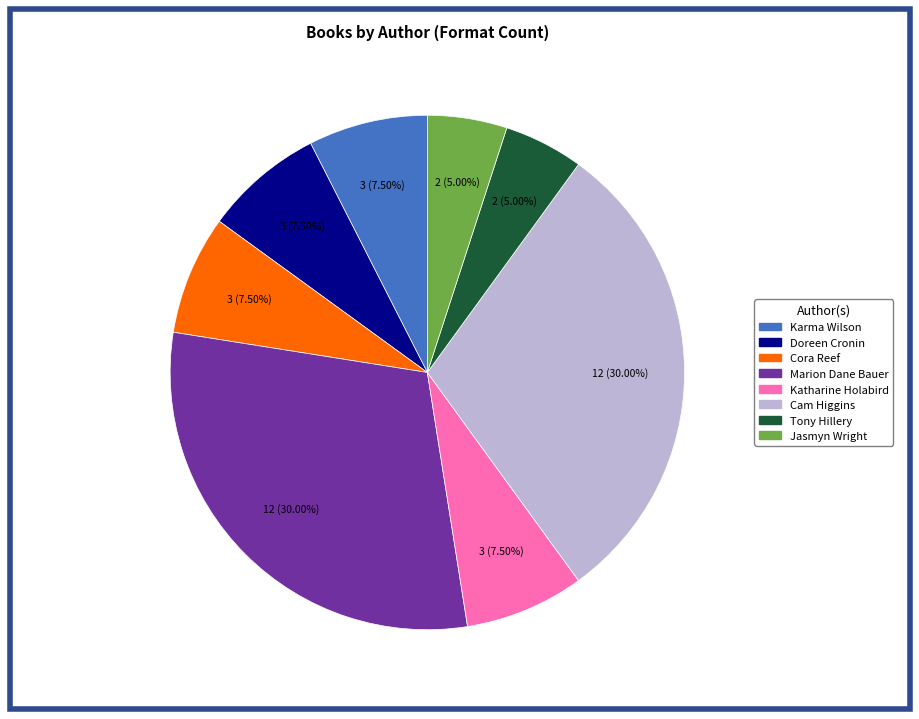

Does any single category account for the majority?

No